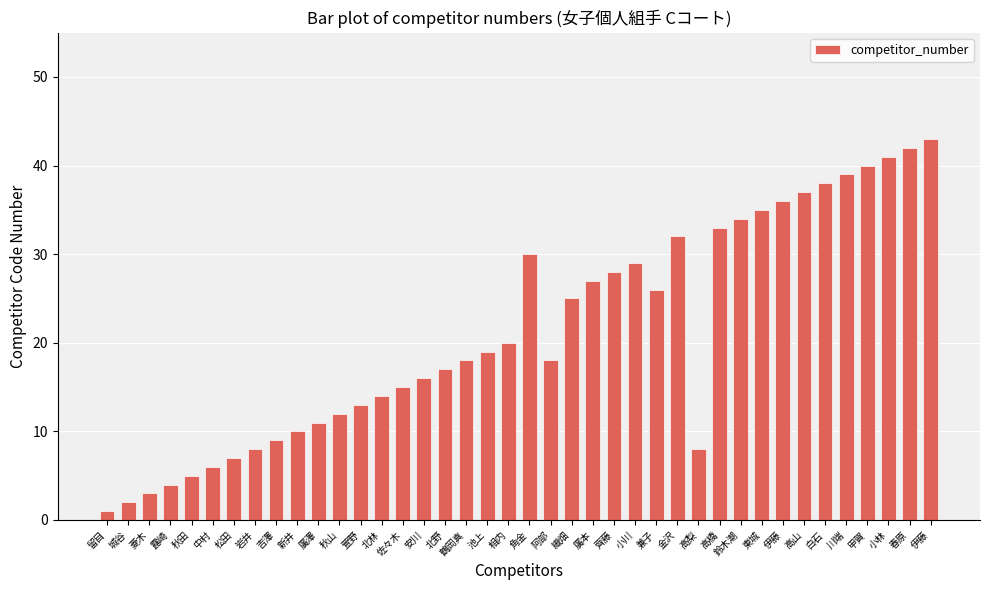

What is the value of the 21st bar from the left?

30